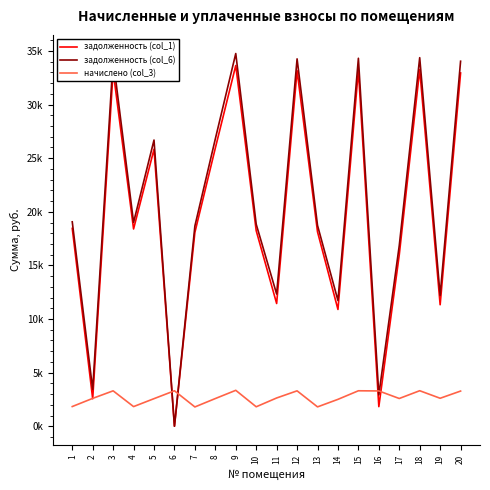

What is the value of the задолженность (col_6) point at the 17th from the left?

16856.3